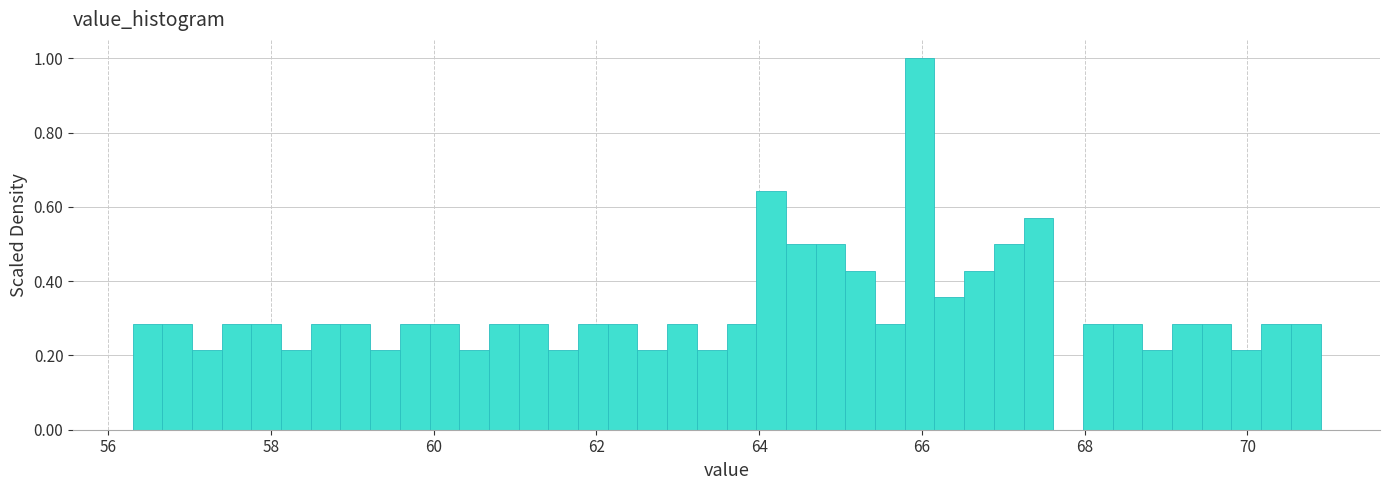

Read against the x-axis, roughly where is the centre of the tallest bar?

66.0